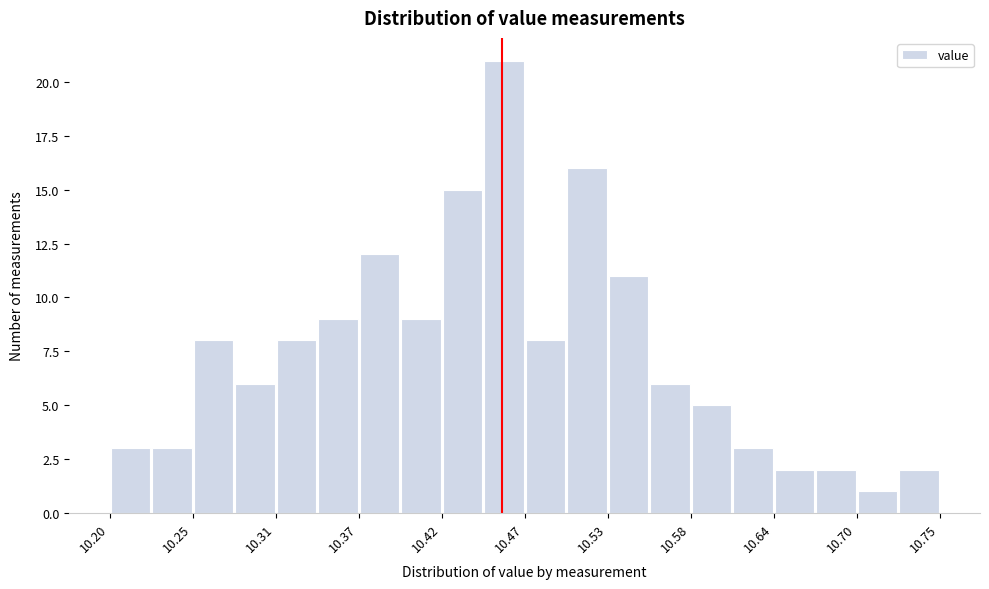

Read against the x-axis, roughly where is the centre of the tallest bar?

10.46